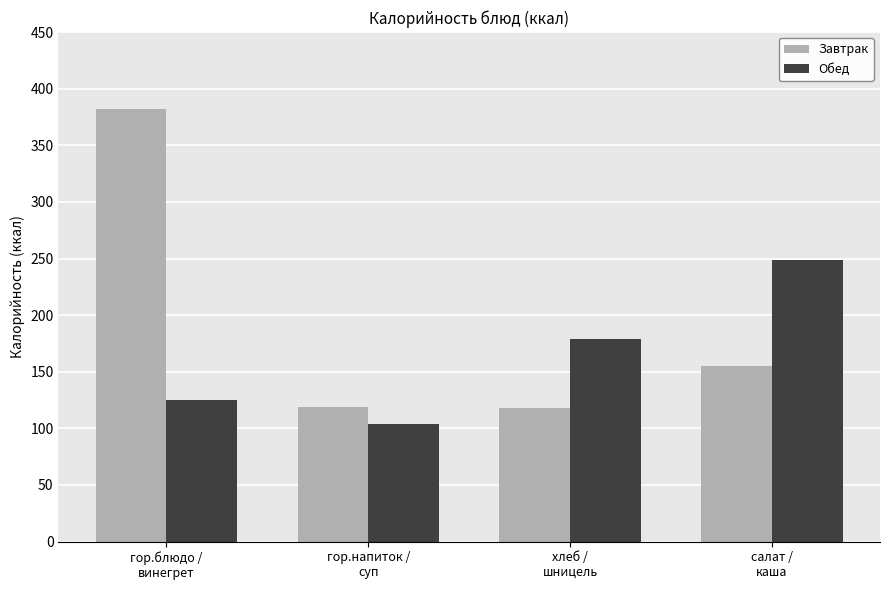

Which series has the largest total across all categories?

Завтрак